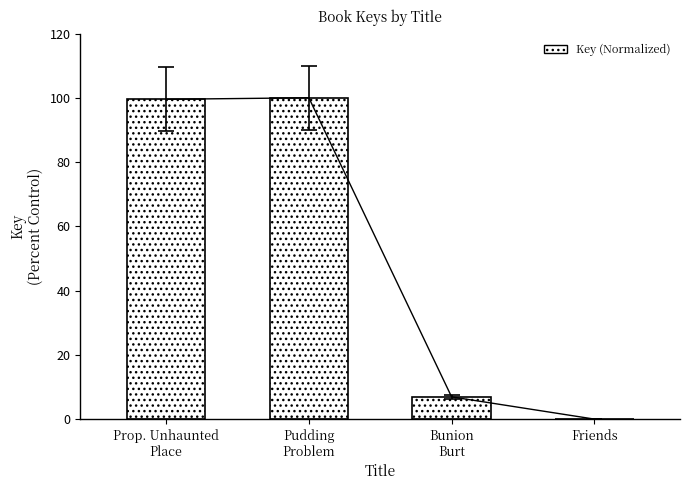

Which category has the highest value across all series?

Pudding
Problem